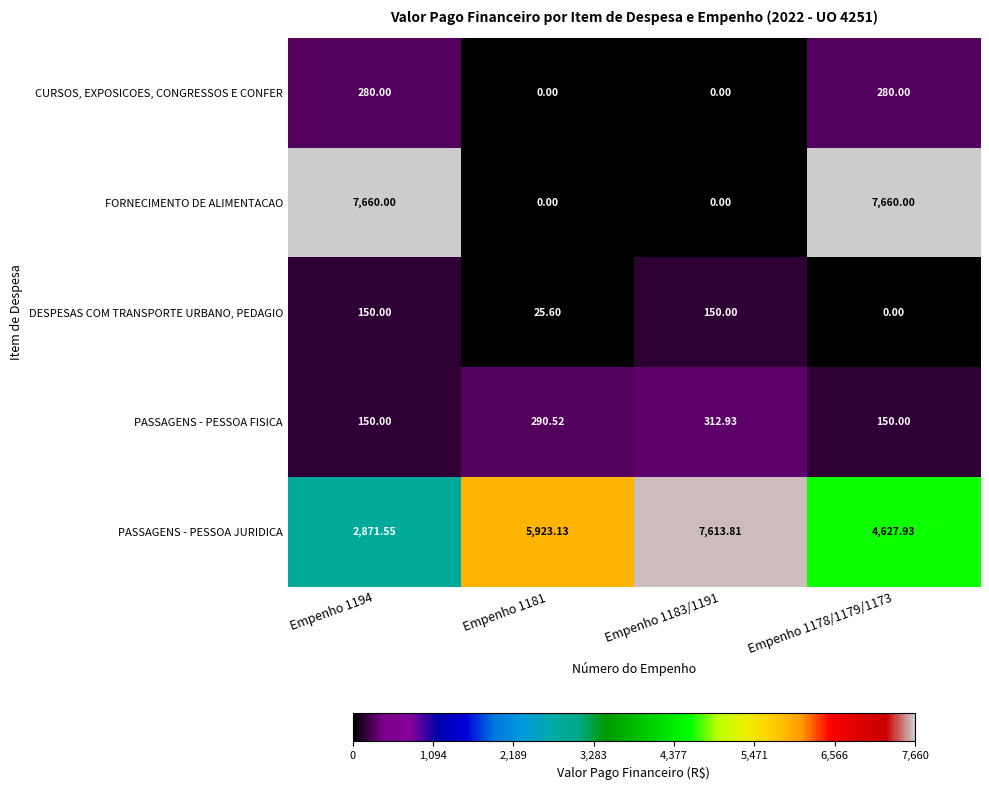

Is the value of FORNECIMENTO DE ALIMENTACAO at Empenho 1178/1179/1173 greater than the value of DESPESAS COM TRANSPORTE URBANO, PEDAGIO at Empenho 1178/1179/1173?

Yes